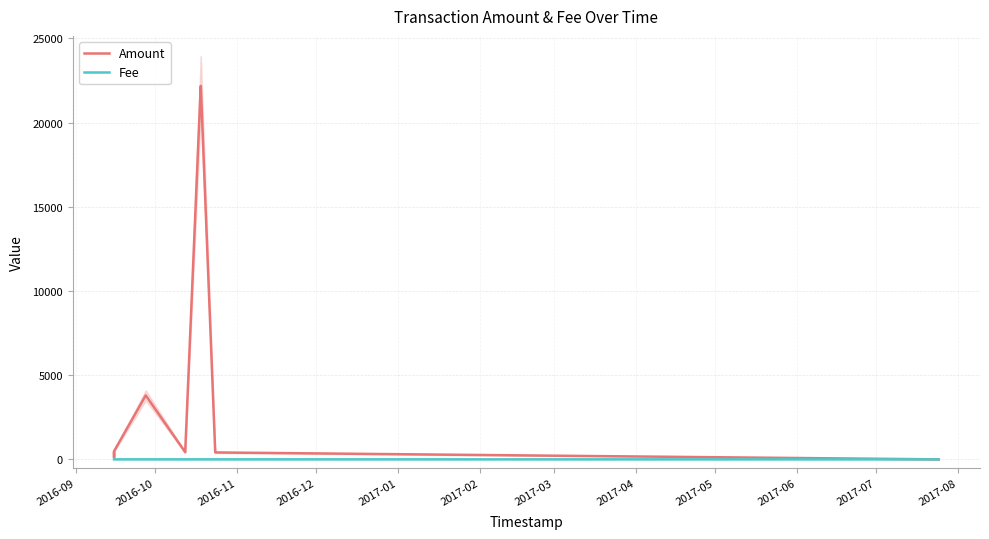

Does the chart display data point markers on the line(s)?

No